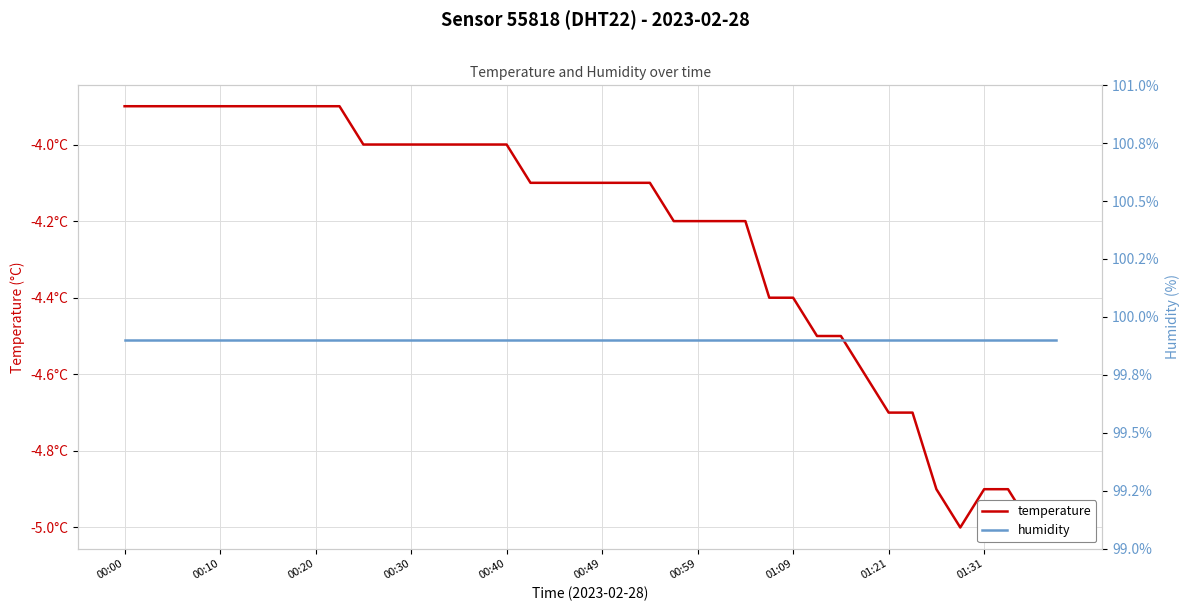

Rank the series by their maximum value, from highest to lowest.

humidity, temperature